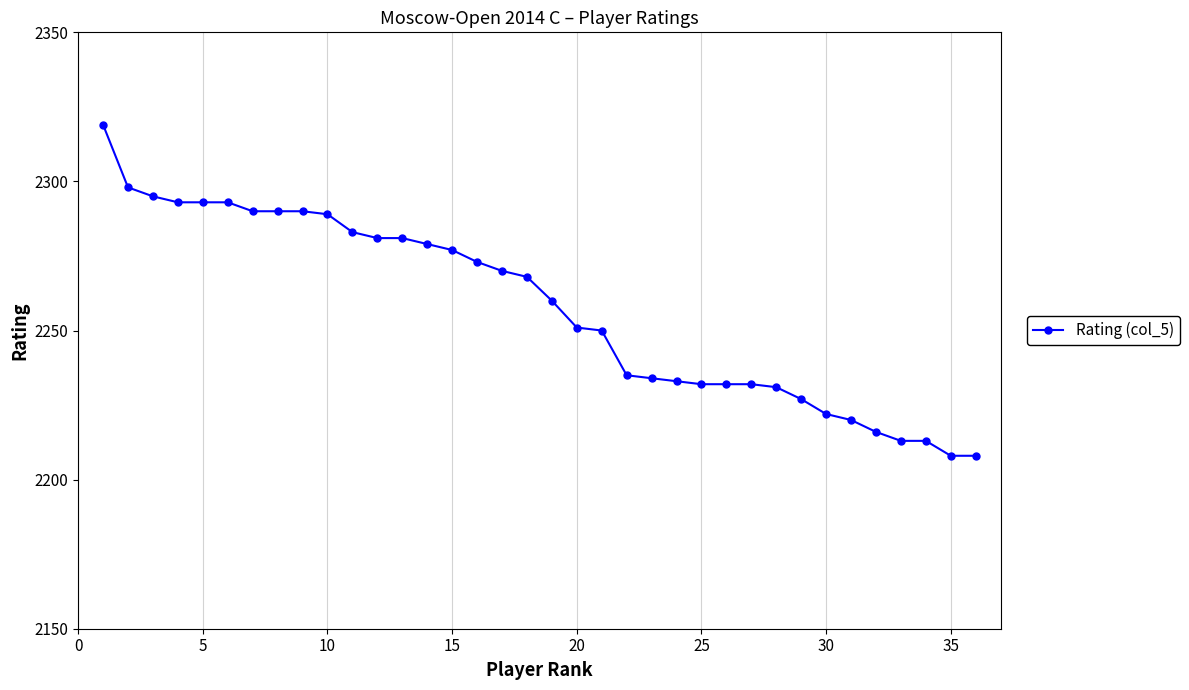

What is the average value?

2258